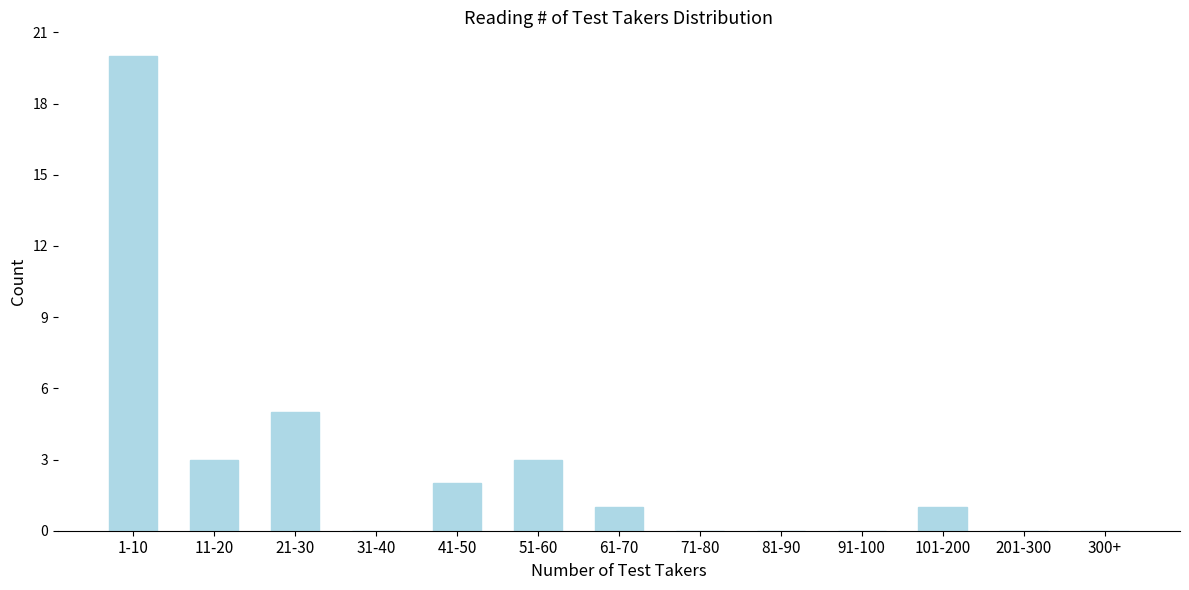

Reading left to right, extract all data points from this chart.

1-10=20	11-20=3	21-30=5	31-40=0	41-50=2	51-60=3	61-70=1	71-80=0	81-90=0	91-100=0	101-200=1	201-300=0	300+=0